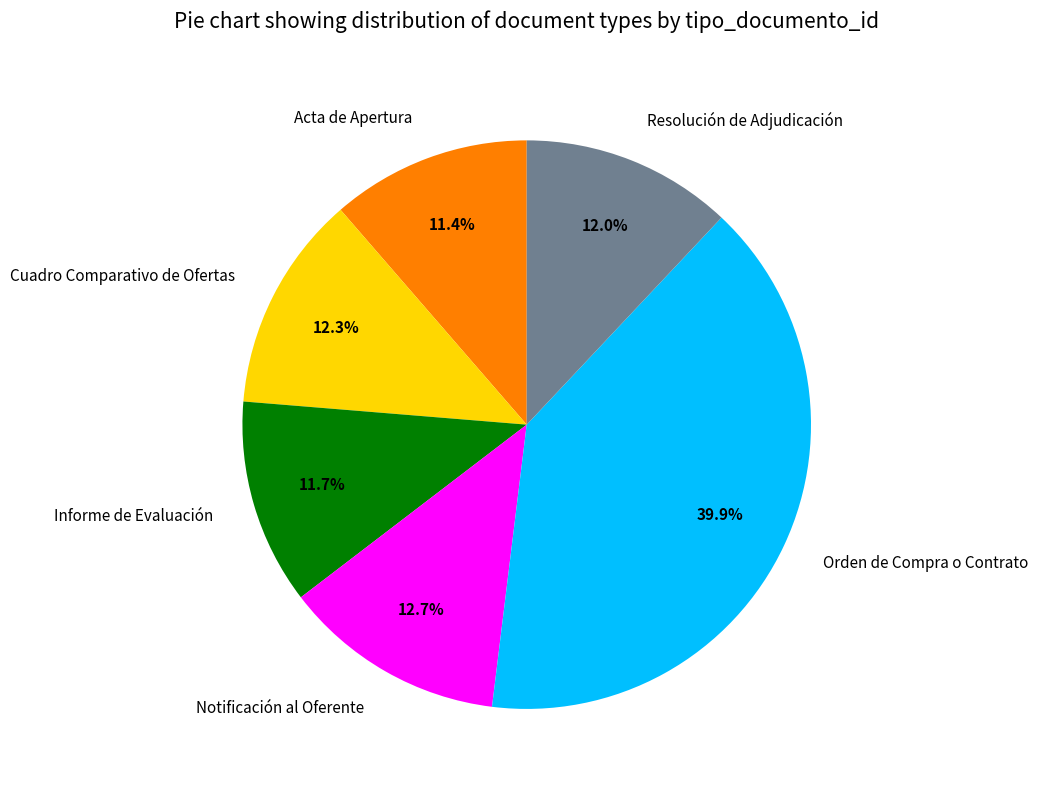

Is the sum of Resolución de Adjudicación and Informe de Evaluación greater than half?

No